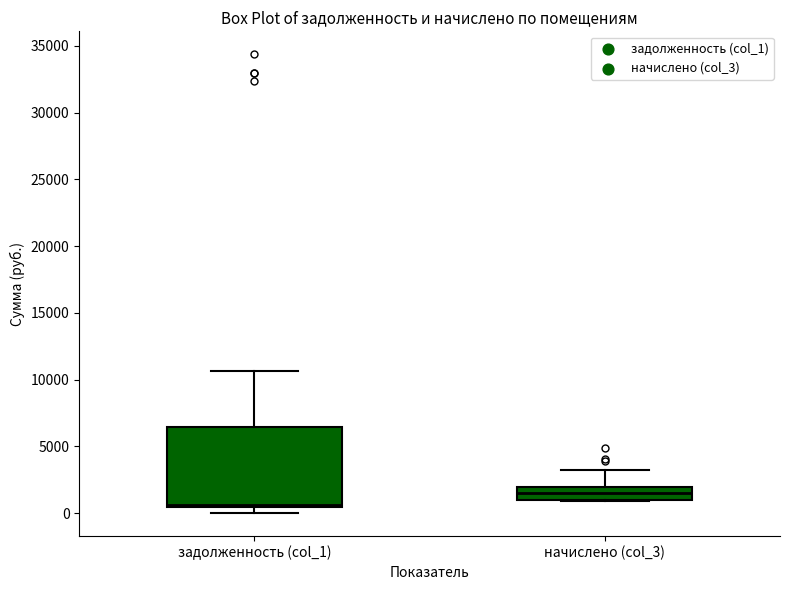

Where is the upper edge of the box for задолженность (col_1) on the y-axis? The values are not printed on the chart, so give them approximately, as read against the axis.

6500